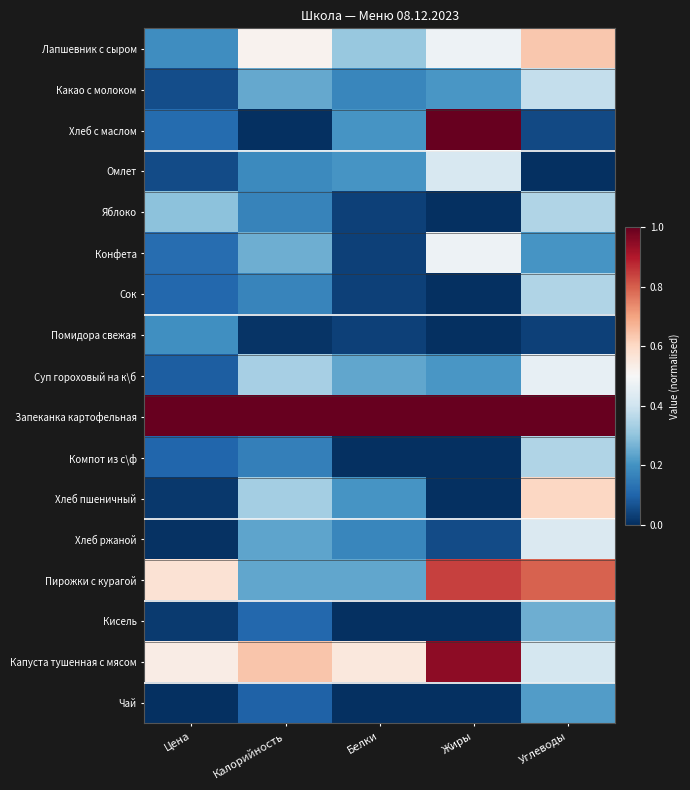

Reading left to right, what are all the values shown in this chart?

Лапшевник с сыром: Цена=0.2	Калорийность=0.5	Белки=0.3	Жиры=0.5	Углеводы=0.6
Какао с молоком: Цена=0.1	Калорийность=0.2	Белки=0.2	Жиры=0.2	Углеводы=0.4
Хлеб с маслом: Цена=0.1	Калорийность=0.0	Белки=0.2	Жиры=1.0	Углеводы=0.0
Омлет: Цена=0.1	Калорийность=0.2	Белки=0.2	Жиры=0.4	Углеводы=0.0
Яблоко: Цена=0.3	Калорийность=0.2	Белки=0.0	Жиры=0.0	Углеводы=0.3
Конфета: Цена=0.1	Калорийность=0.3	Белки=0.0	Жиры=0.5	Углеводы=0.2
Сок: Цена=0.1	Калорийность=0.2	Белки=0.0	Жиры=0.0	Углеводы=0.3
Помидора свежая: Цена=0.2	Калорийность=0.0	Белки=0.0	Жиры=0.0	Углеводы=0.0
Суп гороховый на к\б: Цена=0.1	Калорийность=0.3	Белки=0.2	Жиры=0.2	Углеводы=0.5
Запеканка картофельная: Цена=1.0	Калорийность=1.0	Белки=1.0	Жиры=1.0	Углеводы=1.0
Компот из с\ф: Цена=0.1	Калорийность=0.2	Белки=0.0	Жиры=0.0	Углеводы=0.3
Хлеб пшеничный: Цена=0.0	Калорийность=0.3	Белки=0.2	Жиры=0.0	Углеводы=0.6
Хлеб ржаной: Цена=0.0	Калорийность=0.2	Белки=0.2	Жиры=0.1	Углеводы=0.4
Пирожки с курагой: Цена=0.6	Калорийность=0.2	Белки=0.2	Жиры=0.8	Углеводы=0.8
Кисель: Цена=0.0	Калорийность=0.1	Белки=0.0	Жиры=0.0	Углеводы=0.3
Капуста тушенная с мясом: Цена=0.5	Калорийность=0.6	Белки=0.6	Жиры=0.9	Углеводы=0.4
Чай: Цена=0.0	Калорийность=0.1	Белки=0.0	Жиры=0.0	Углеводы=0.2